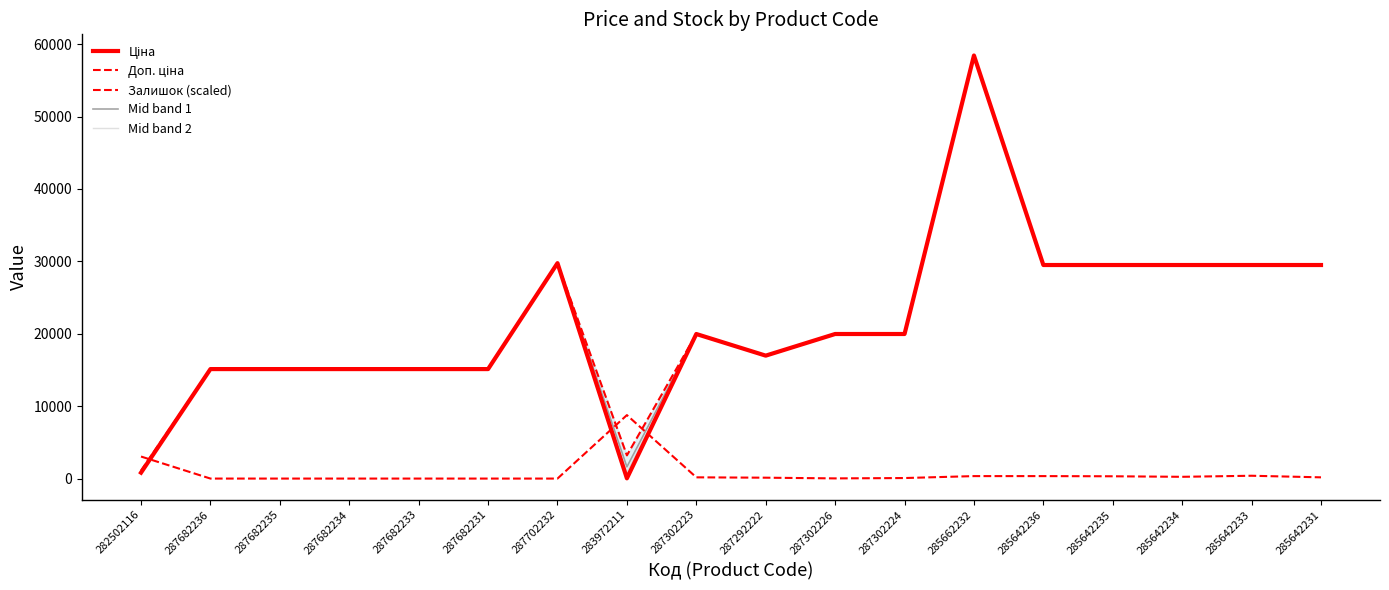

Which series has the largest range (max minus min)?

Ціна